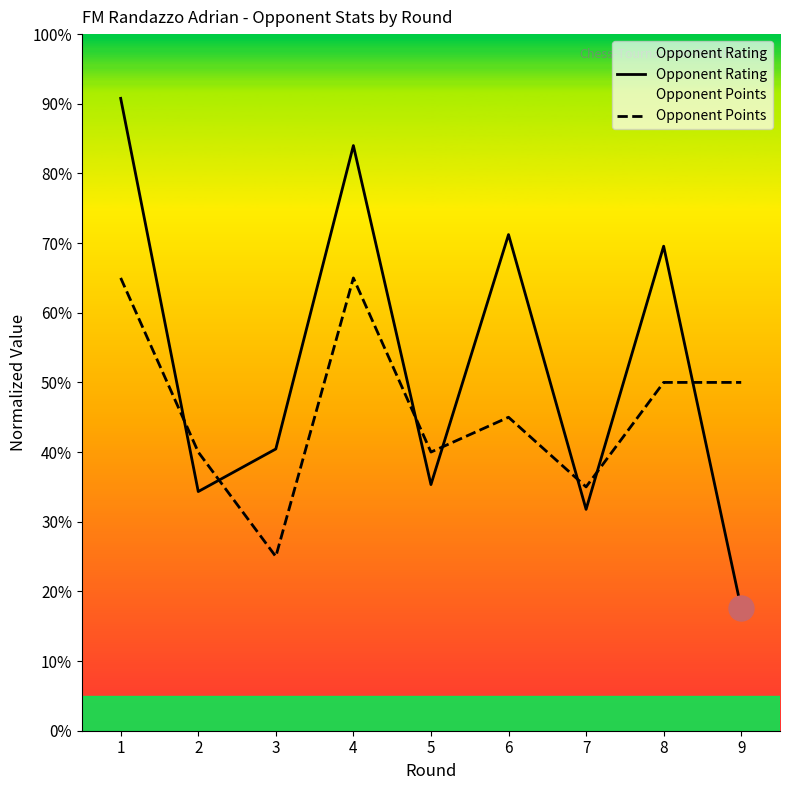

What is the value of the Opponent Points point at the 7th from the left?

35.0